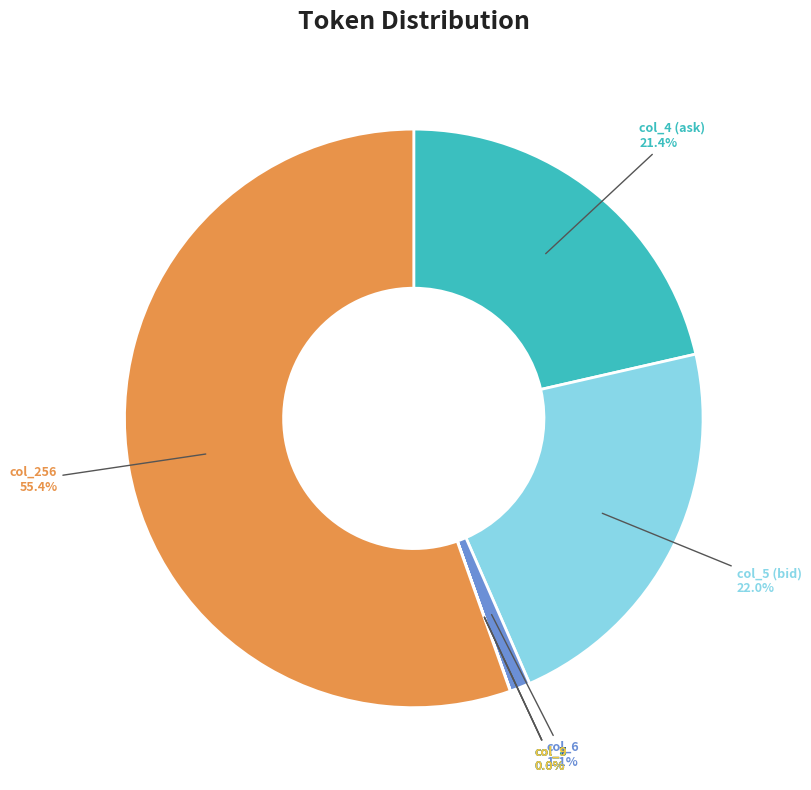

What portion of the pie excludes col_6?

98.9%